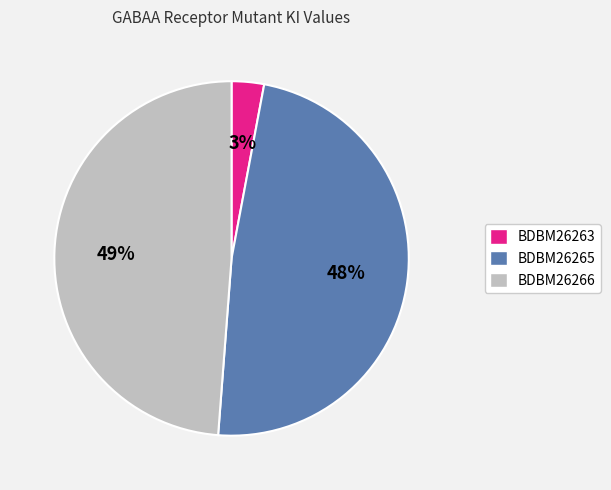

To the nearest percent, what is the average slice percentage?

33%